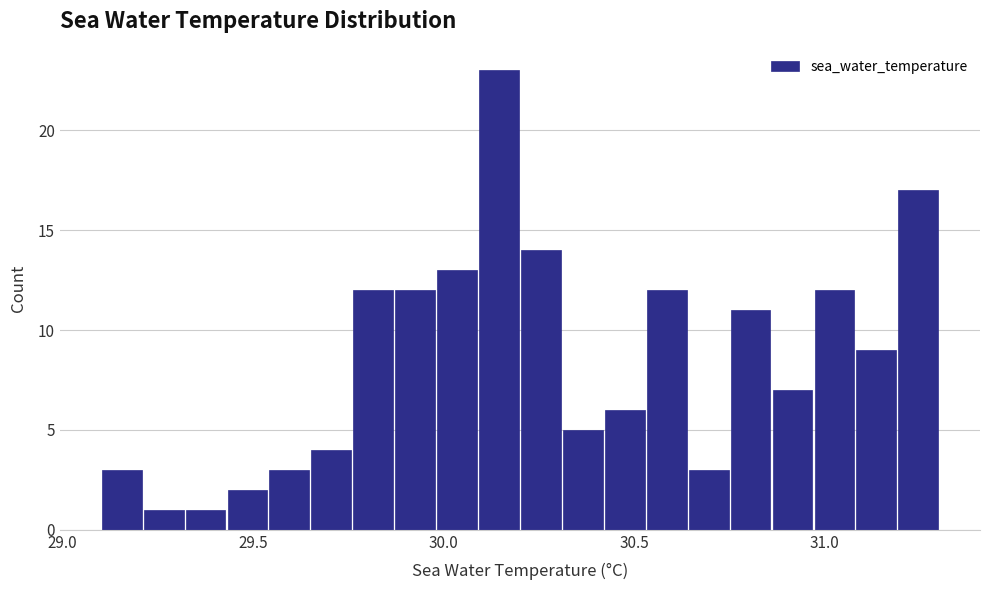

Around what value on the x-axis is the tallest bar? Give the approximate position of its centre, as read against the axis.

30.15